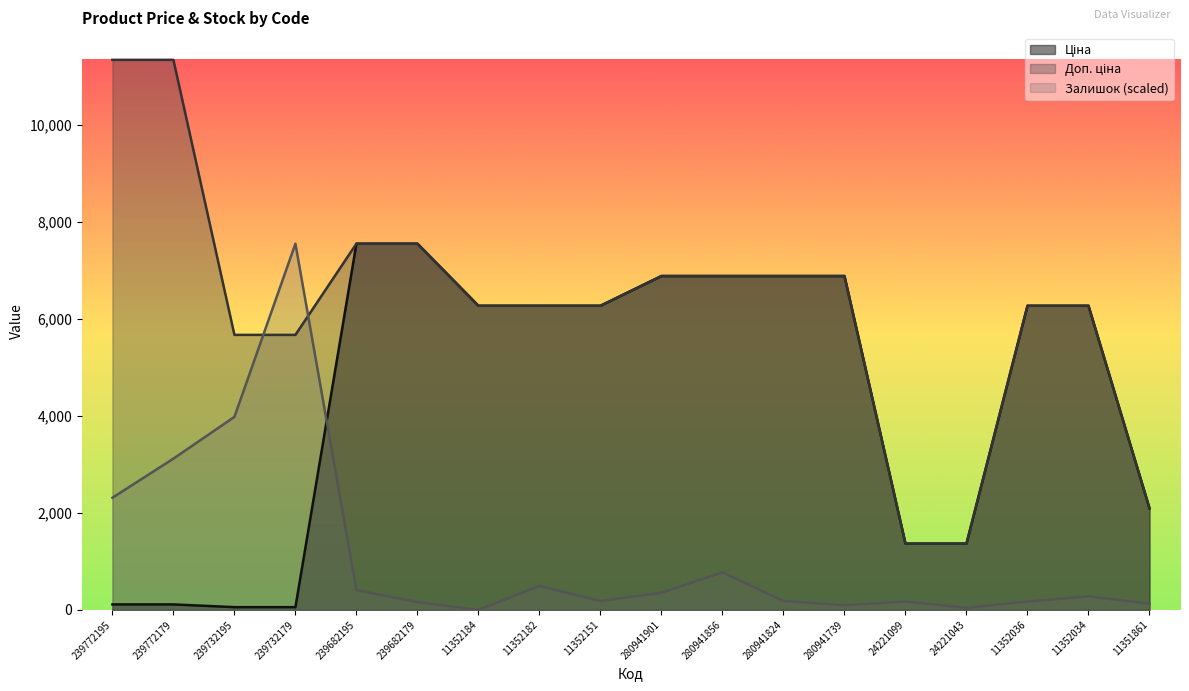

Is the value of Ціна at 11352184 greater than the value of Залишок at 280941824?

Yes